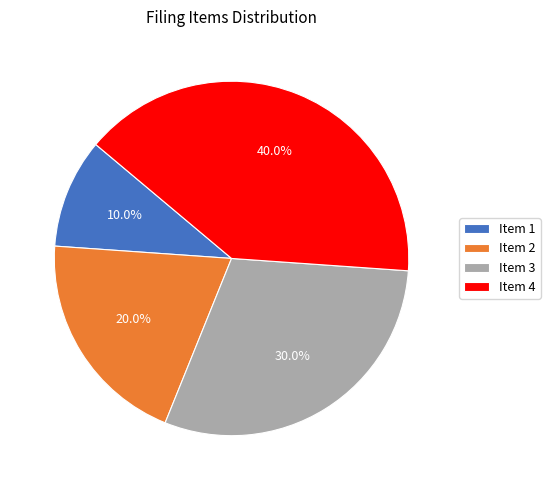

True or false: Item 4 accounts for 27% of the total.

False